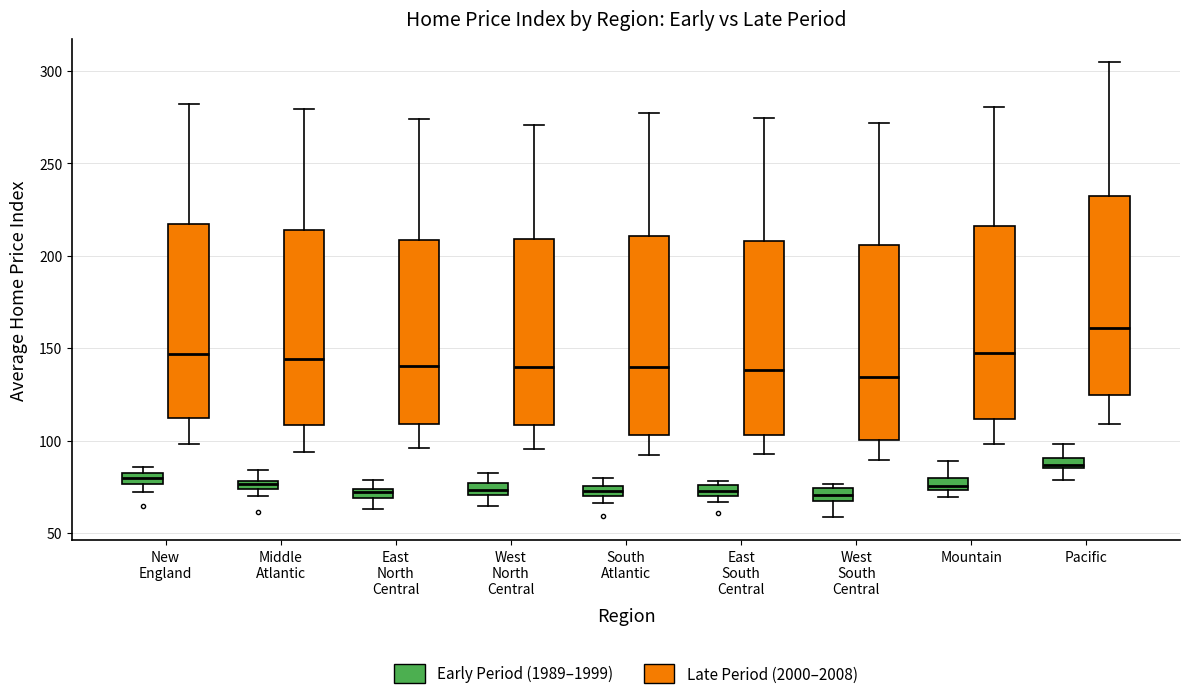

Where does the upper whisker of the box for East South Central (Late Period (2000–2008)) end on the y-axis? The values are not printed on the chart, so give them approximately, as read against the axis.

275